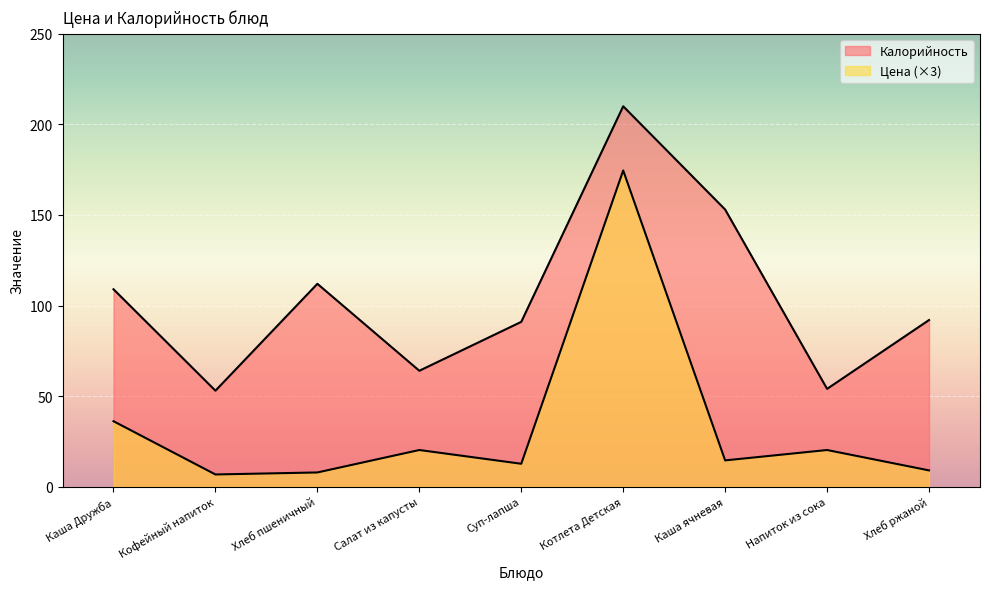

What is the average value of the Цена series?

33.6